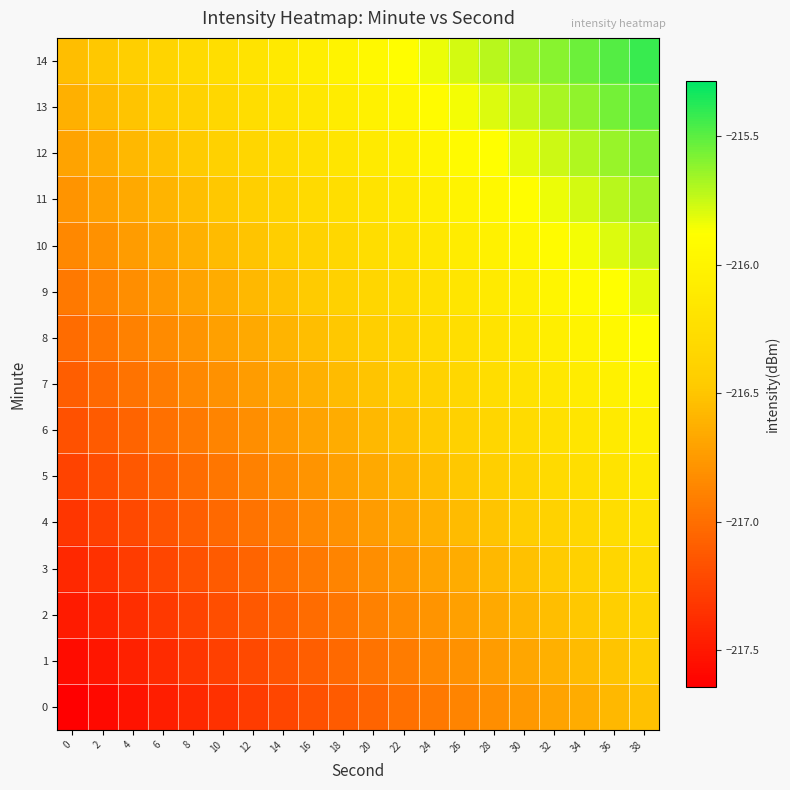

At how many categories does at least one series exceed -216?

10